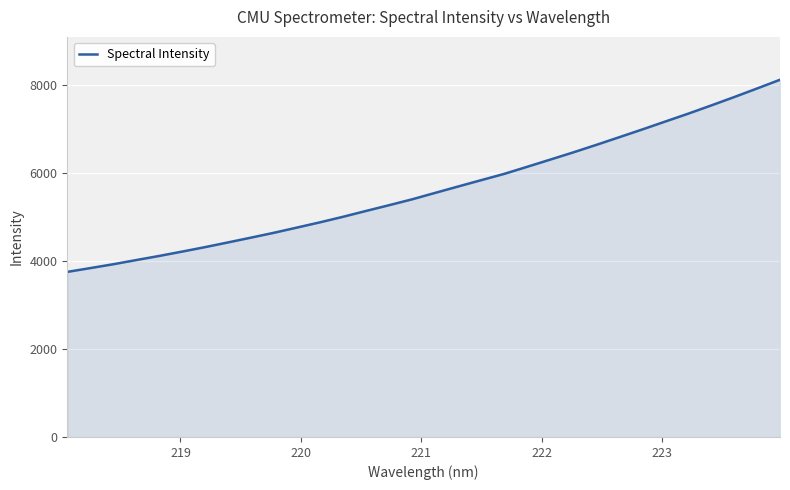

What is the maximum value shown in the chart?

8114.7